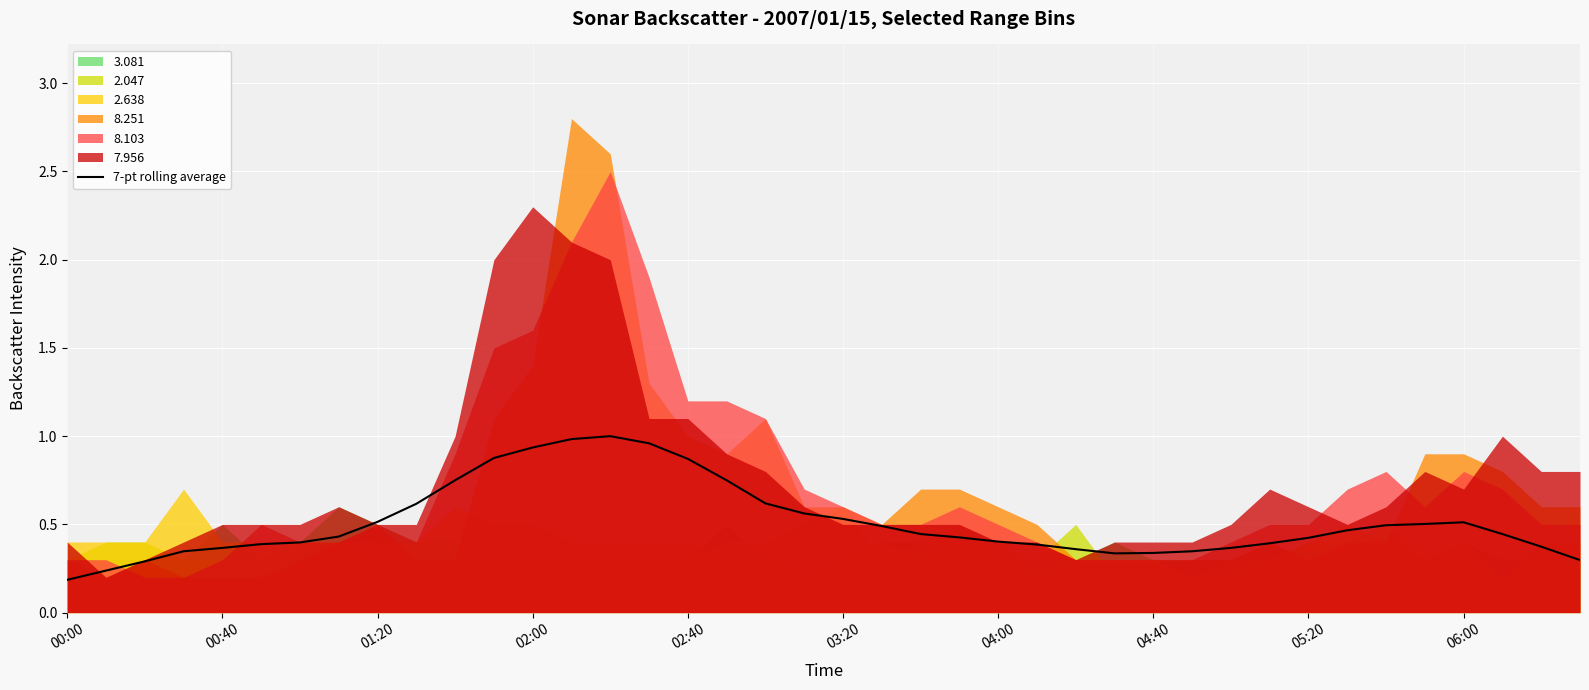

Which category has the highest value in the 7.956 series?

02:00